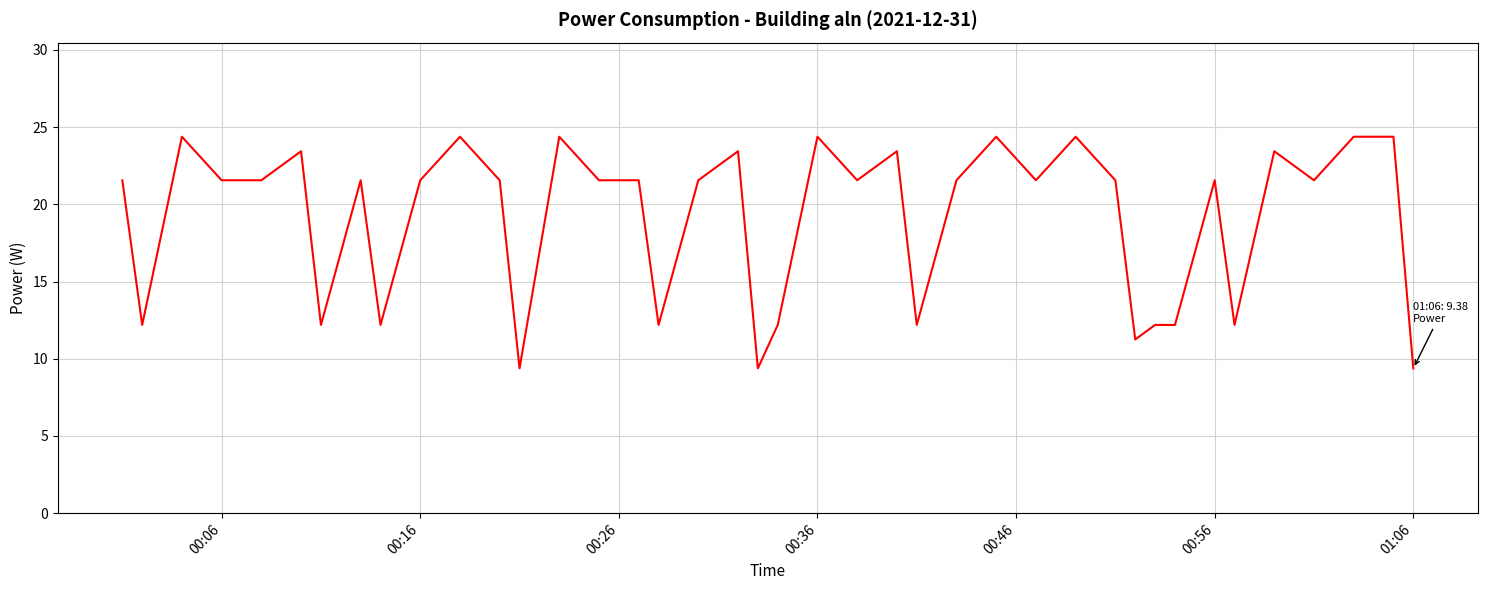

What is the difference between the maximum and minimum values?

15.0